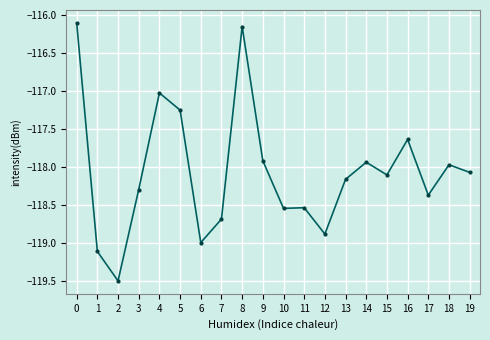

What is the change in value from 8 to 10?

-2.4